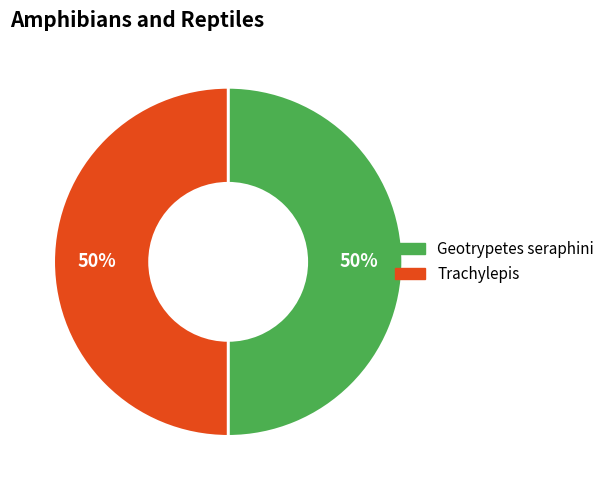

Is it true that Trachylepis is 56% of the pie?

False